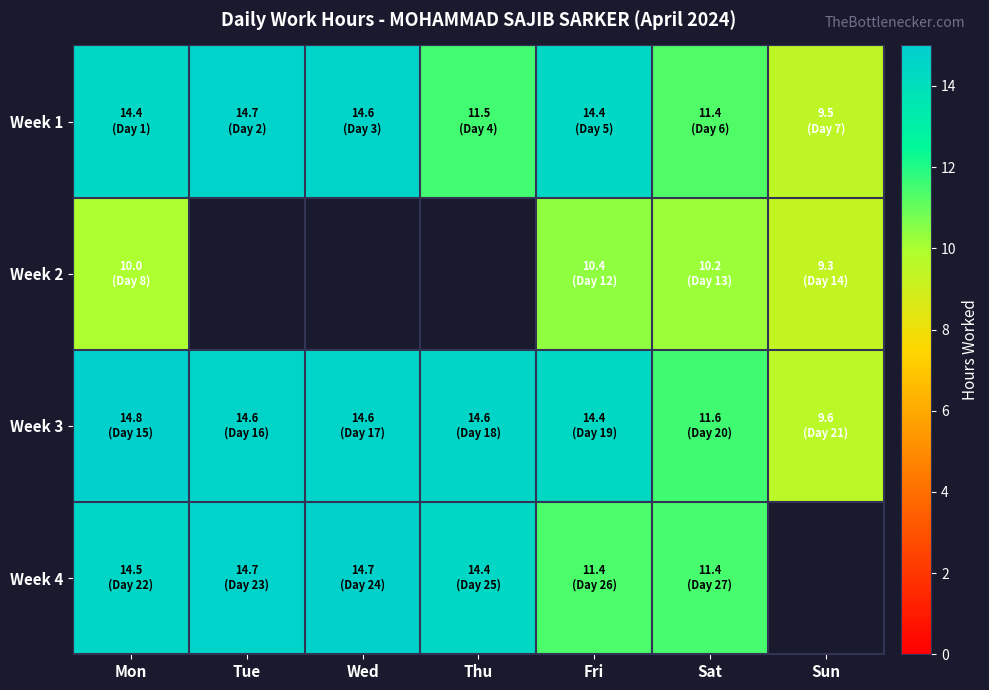

Rank the series at Sat from highest to lowest value.

Week 3, Week 4, Week 1, Week 2